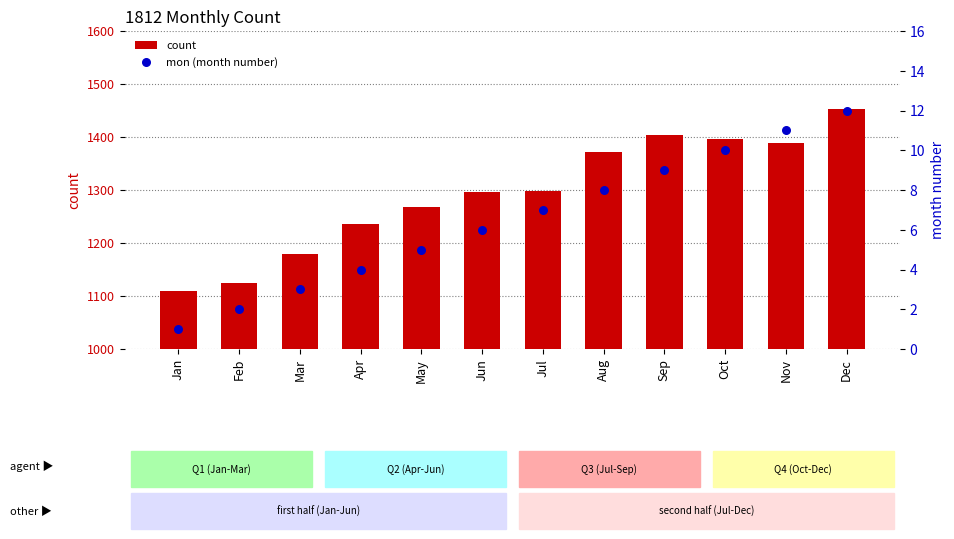

Which series contains the lowest Y value?

mon (month number)